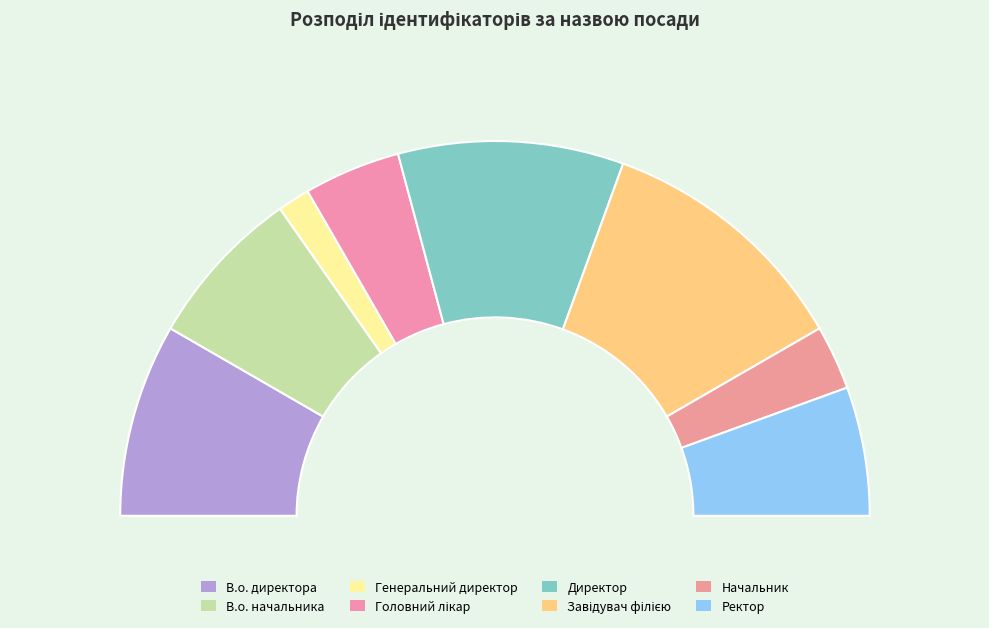

Rank the categories by value from highest to lowest.

Завідувач філією, Директор, В.о. директора, В.о. начальника, Ректор, Головний лікар, Начальник, Генеральний директор